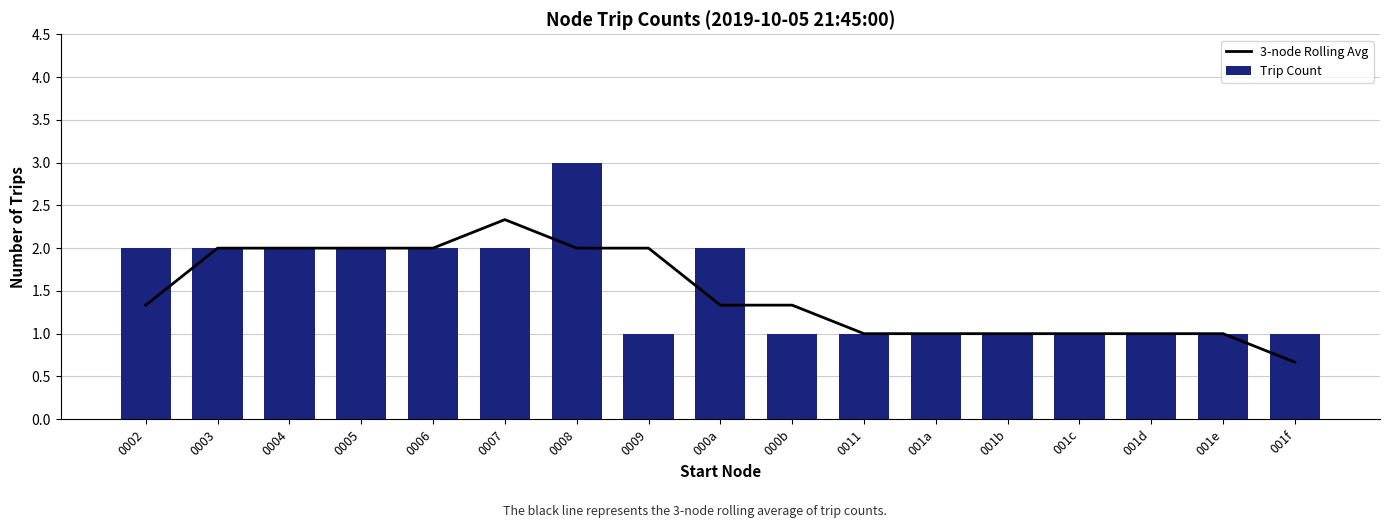

Between 000b and 0011, which series saw the biggest shift?

3-node Rolling Avg